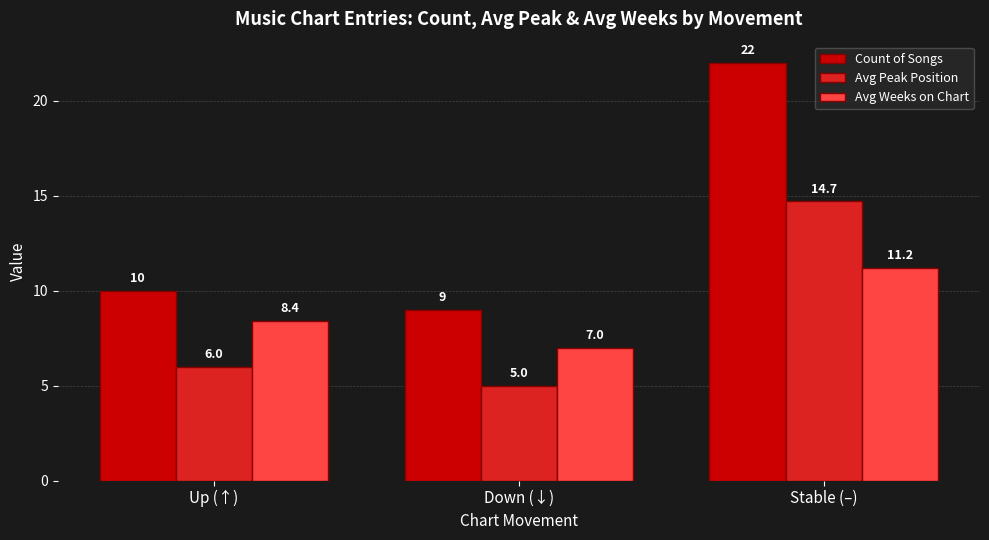

What is the minimum value shown in the chart?

5.0